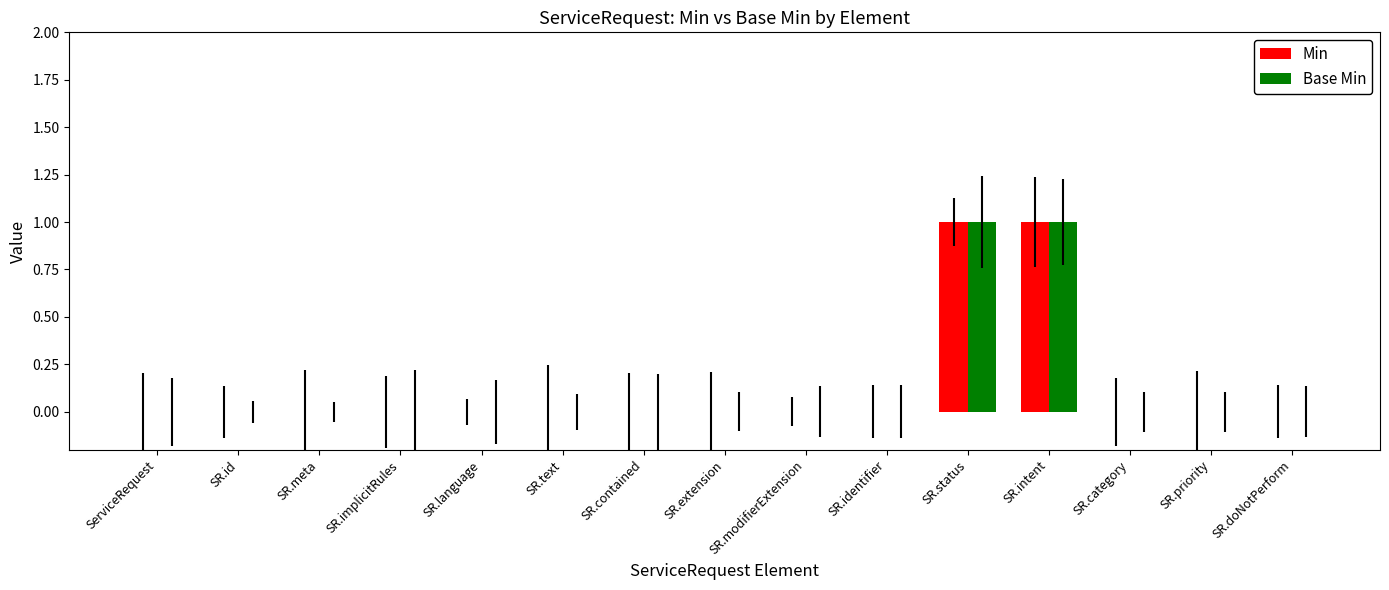

Reading right to left, list all the values displayed in this chart.

Min: 0	0	0	1	1	0	0	0	0	0	0	0	0	0	0
Base Min: 0	0	0	1	1	0	0	0	0	0	0	0	0	0	0